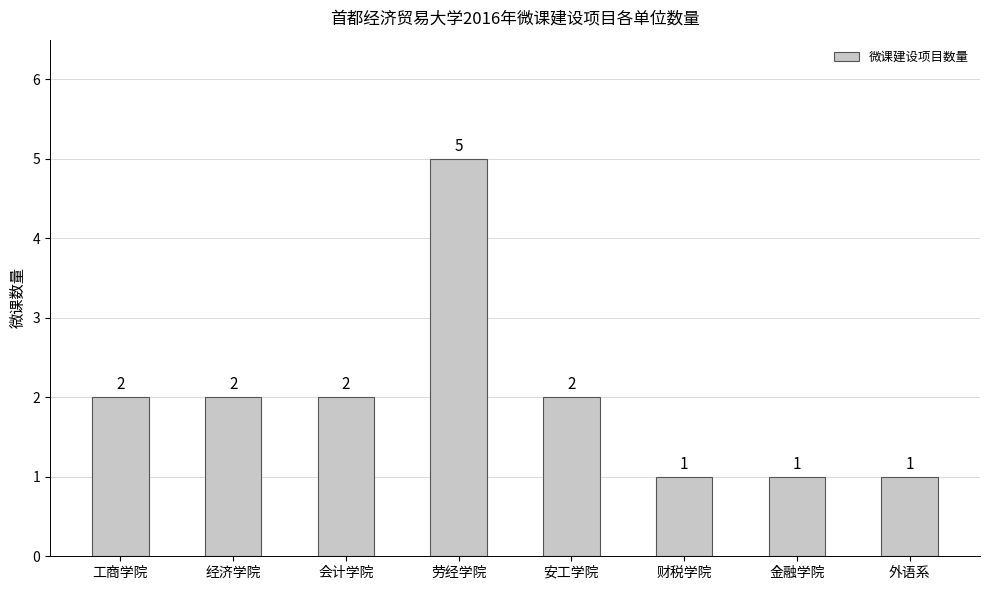

How many data points are less than 2?

3